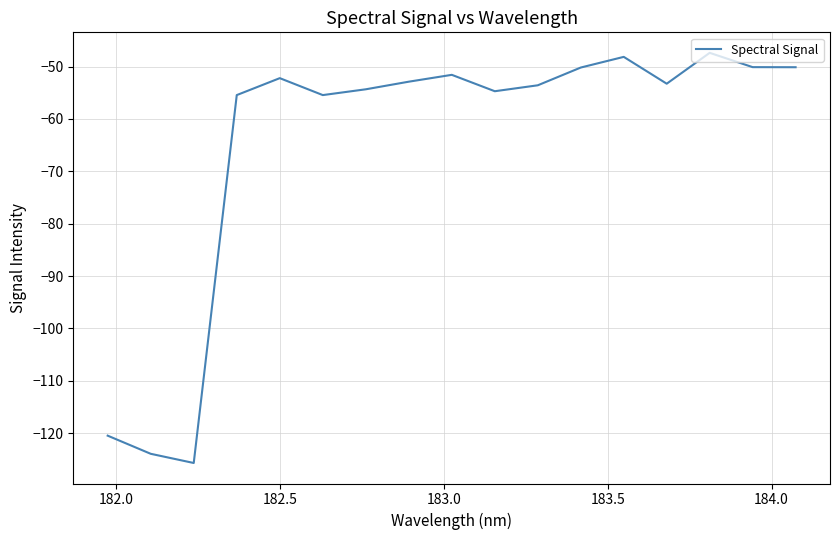

What is the maximum value shown in the chart?

-47.4